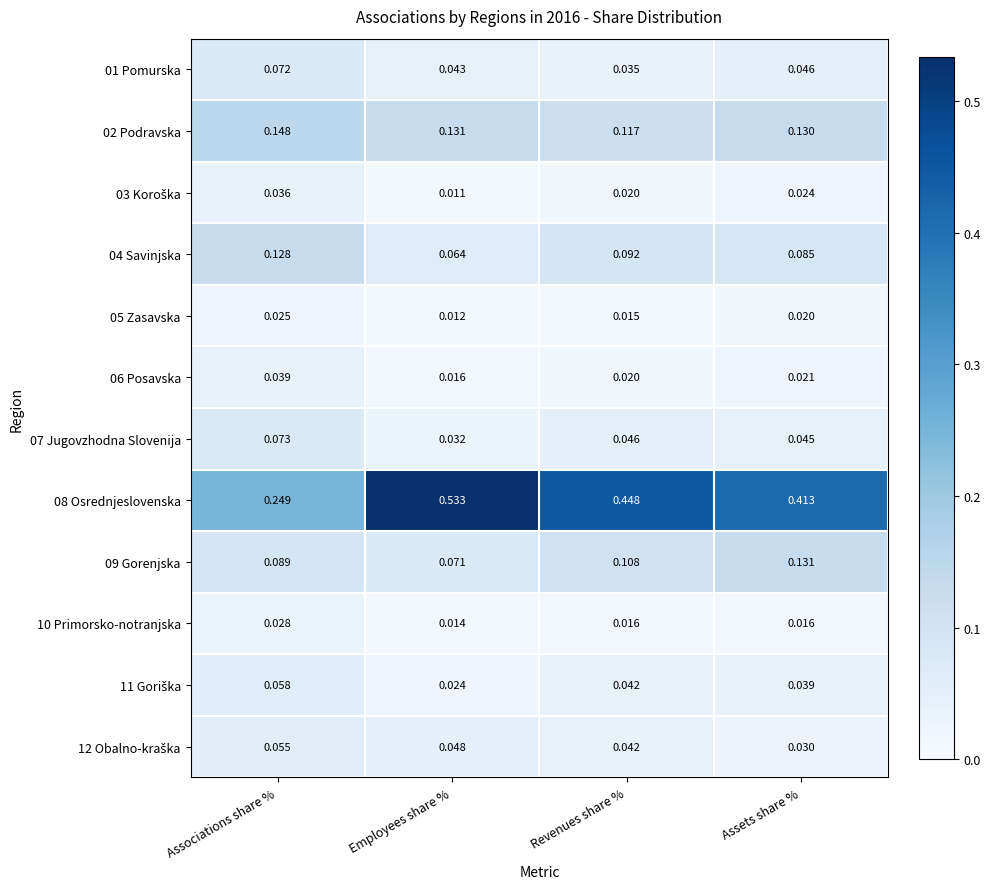

Where is 08 Osrednjeslovenska nearest to the value 0?

Associations share %